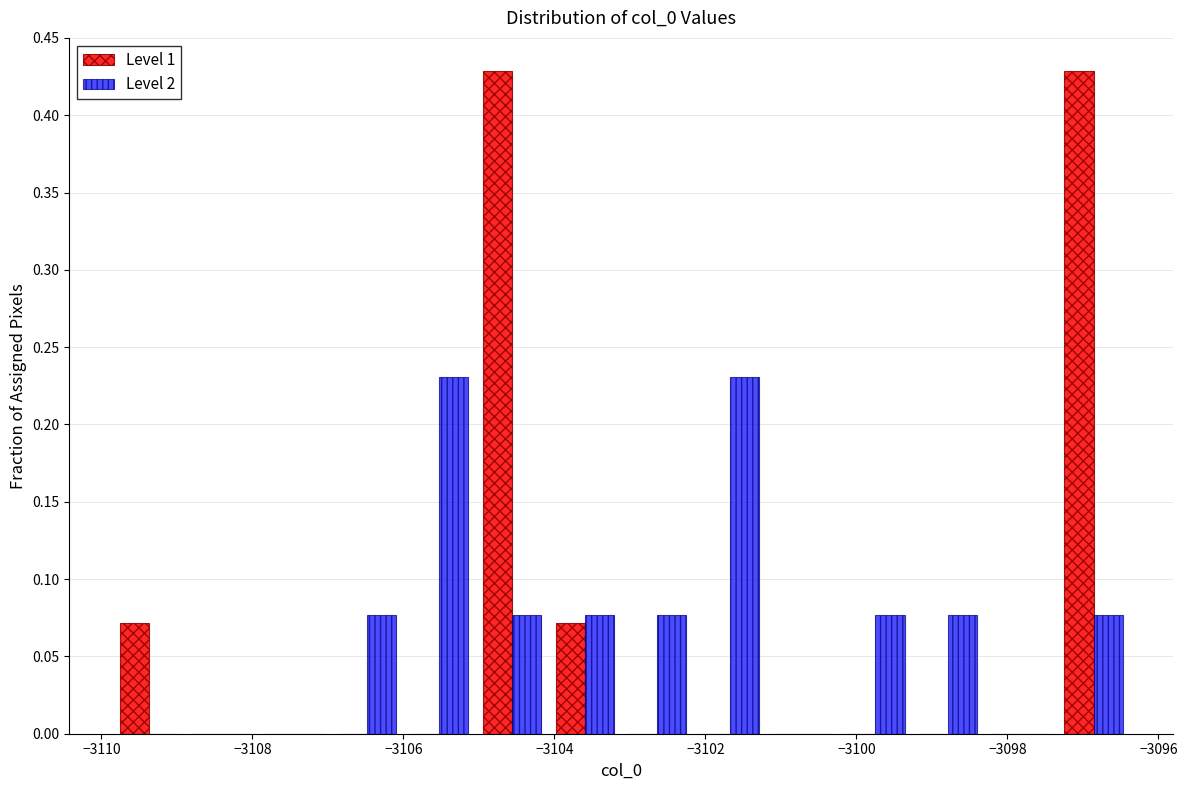

Reading left to right, list every range on the x-axis with the height of the bar of each series over it. Neither the bar edges nor the heights are printed on the chart, so give them approximately, as read against the axes.

-3109.8 to -3108.8: Level 1=0.070	Level 2=0
-3108.8 to -3108.0: Level 1=0	Level 2=0
-3108.0 to -3107.0: Level 1=0	Level 2=0
-3107.0 to -3106.0: Level 1=0	Level 2=0.075
-3106.0 to -3105.0: Level 1=0	Level 2=0.230
-3105.0 to -3104.0: Level 1=0.430	Level 2=0.075
-3104.0 to -3103.2: Level 1=0.070	Level 2=0.075
-3103.2 to -3102.2: Level 1=0	Level 2=0.075
-3102.2 to -3101.2: Level 1=0	Level 2=0.230
-3101.2 to -3100.2: Level 1=0	Level 2=0
-3100.2 to -3099.2: Level 1=0	Level 2=0.075
-3099.2 to -3098.4: Level 1=0	Level 2=0.075
-3098.4 to -3097.4: Level 1=0	Level 2=0
-3097.4 to -3096.4: Level 1=0.430	Level 2=0.075